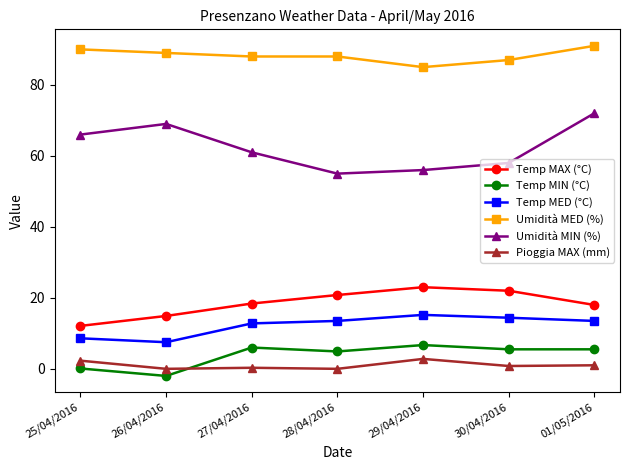

What is the difference between the highest and lowest values at 25/04/2016?

89.9